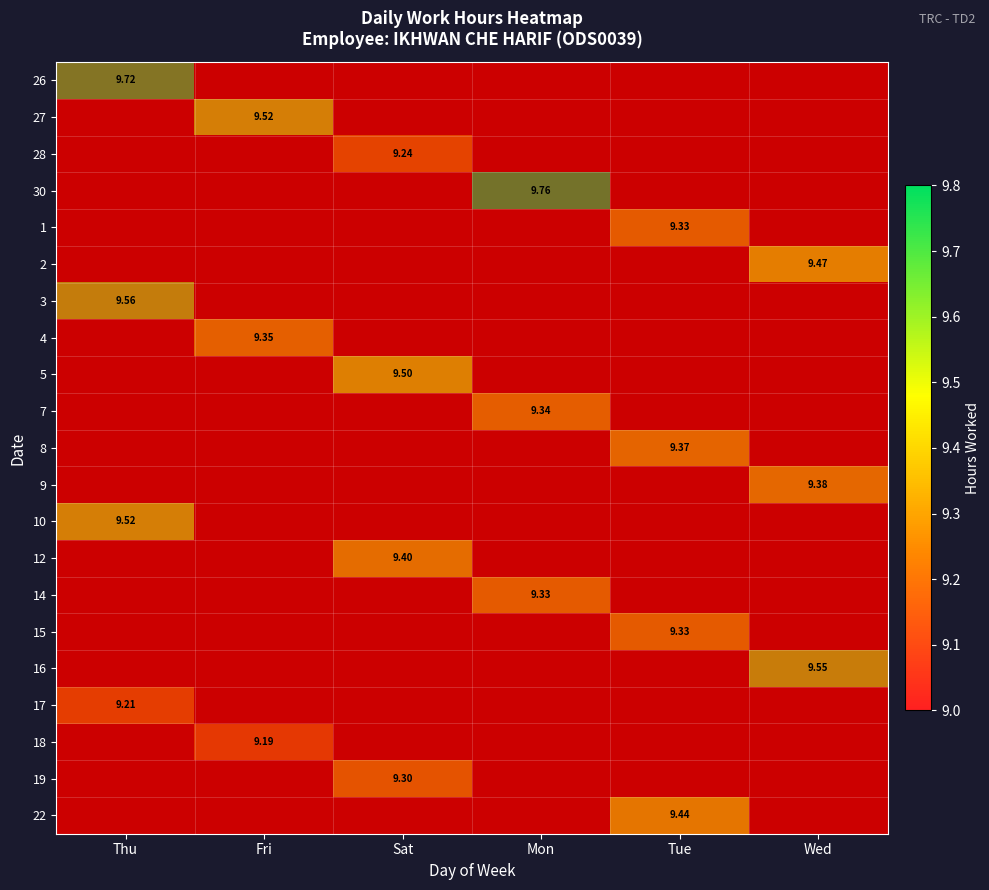

What is the average value of the 14 series?

1.6